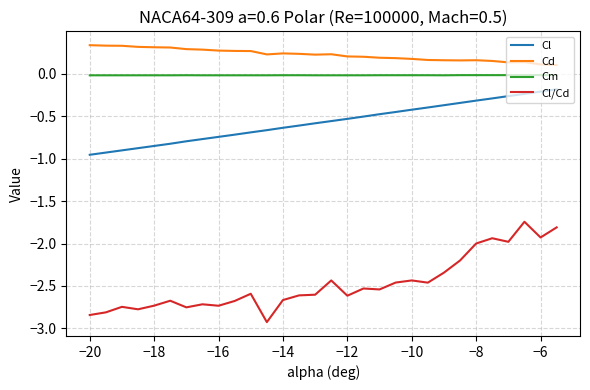

True or false: Cd and Cl intersect in this chart.

False